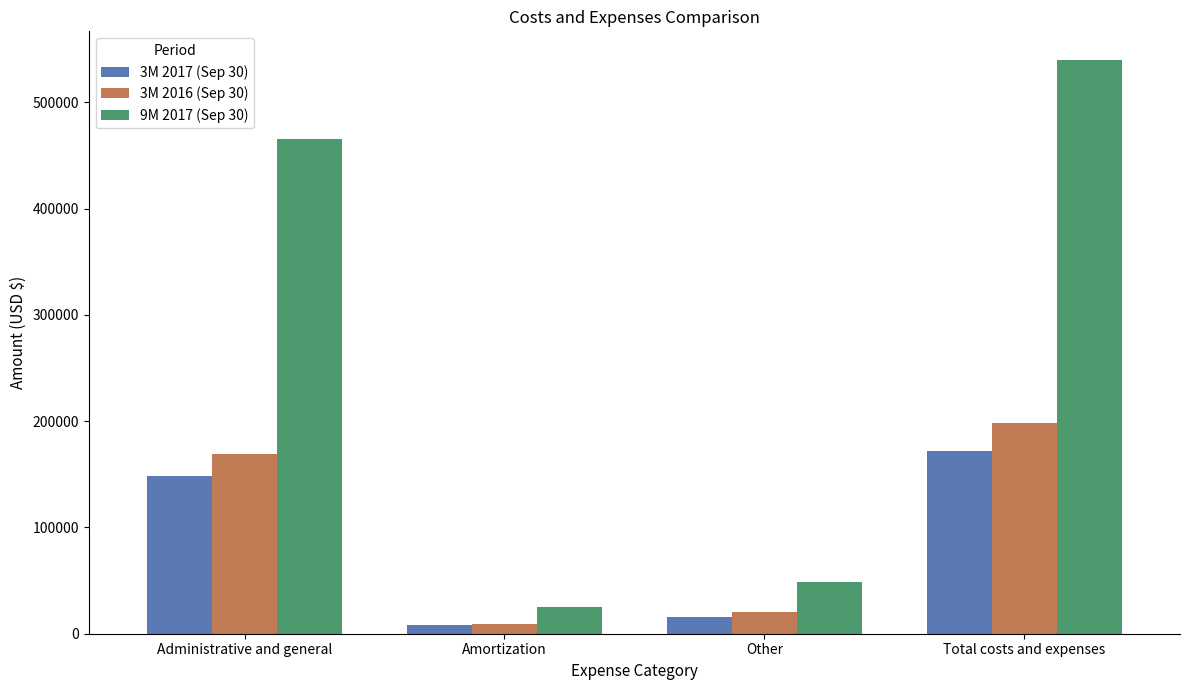

At how many categories does at least one series exceed 215474?

2